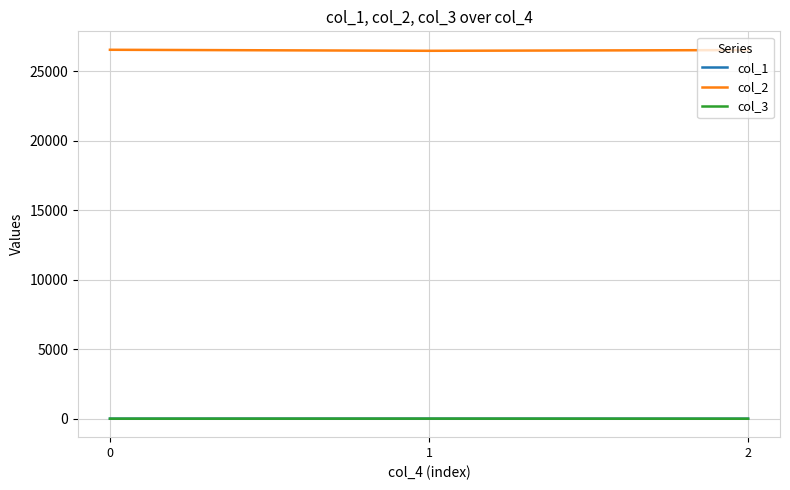

The value of col_2 at 1 is 26452.1. True or false?

True